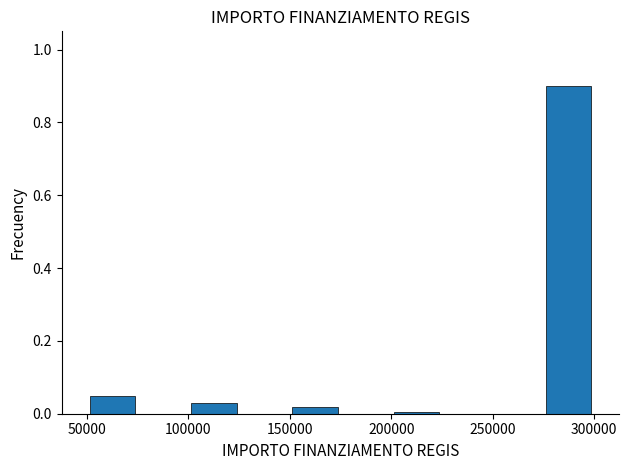

Reading left to right, list every bar in this chart as the range it spans on the x-axis followed by its height. The values are not printed on the chart, so give them approximately, as read against the axis.

50000 to 75000: 0.04
75000 to 100000: 0
100000 to 125000: 0.02
125000 to 150000: 0
150000 to 175000: under 0.02
175000 to 200000: 0
200000 to 225000: under 0.02
225000 to 250000: 0
250000 to 275000: 0
275000 to 300000: 0.90